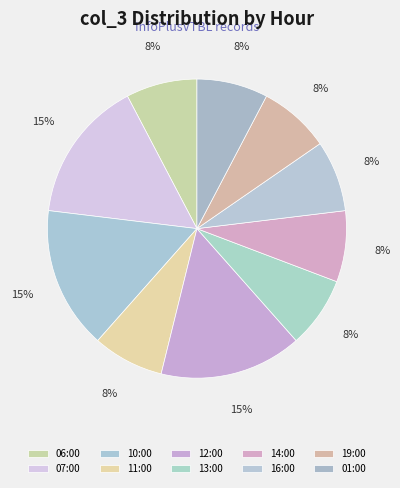

Is it true that 14:00 is 13% of the pie?

False